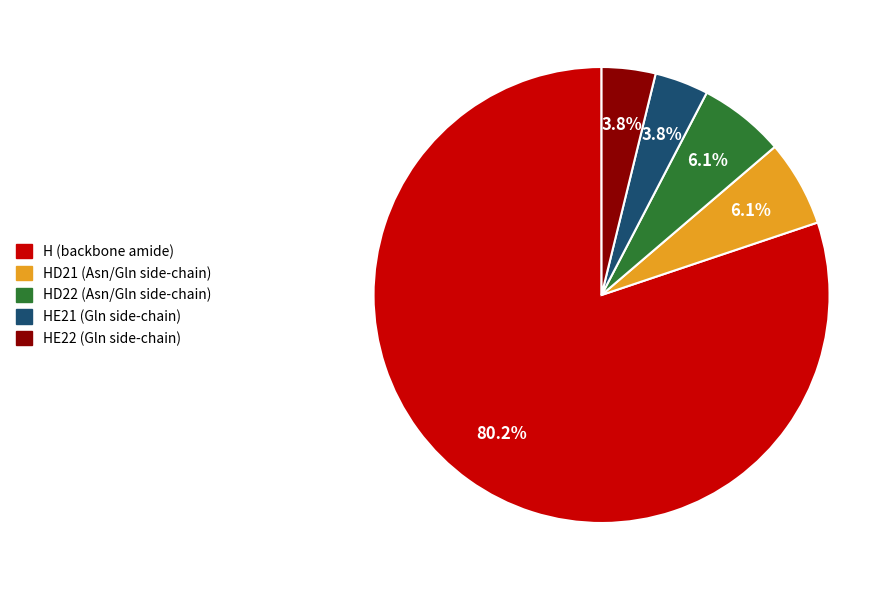

Count the number of slices in the pie.

5